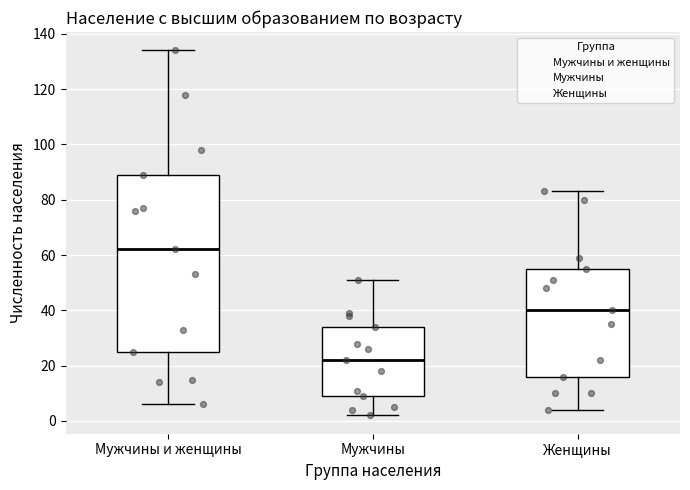

Reading left to right, read every box against the y-axis: the position of its median line, the range the box covers, and the ends of its whiskers. The values are not printed on the chart, so give them approximately, as read against the axis.

Мужчины и женщины: median 62, box 26 to 90, whiskers 6 to 134
Мужчины: median 22, box 10 to 34, whiskers 2 to 52
Женщины: median 40, box 16 to 56, whiskers 4 to 84